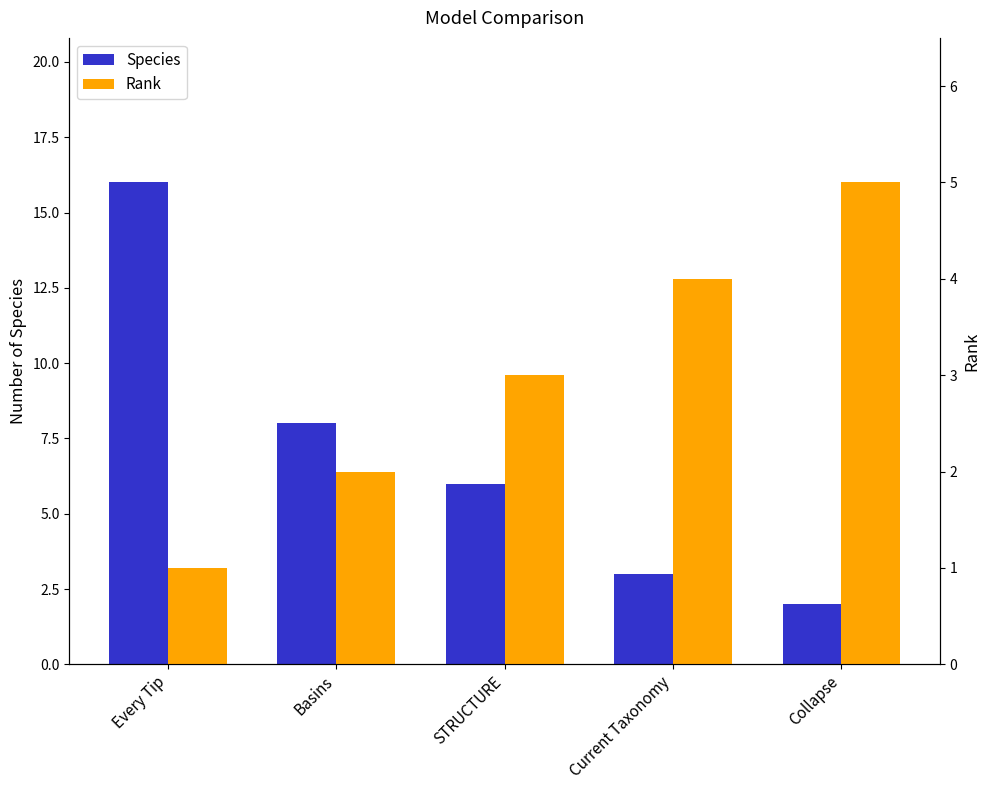

What is the difference between the highest and lowest values at STRUCTURE?

3